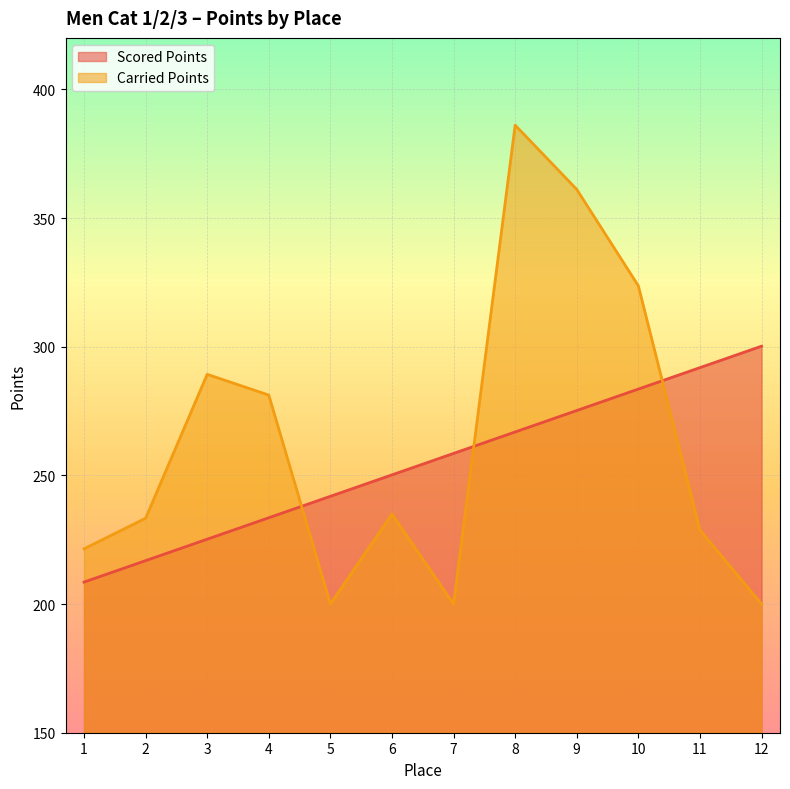

How many data points does each series have?

12